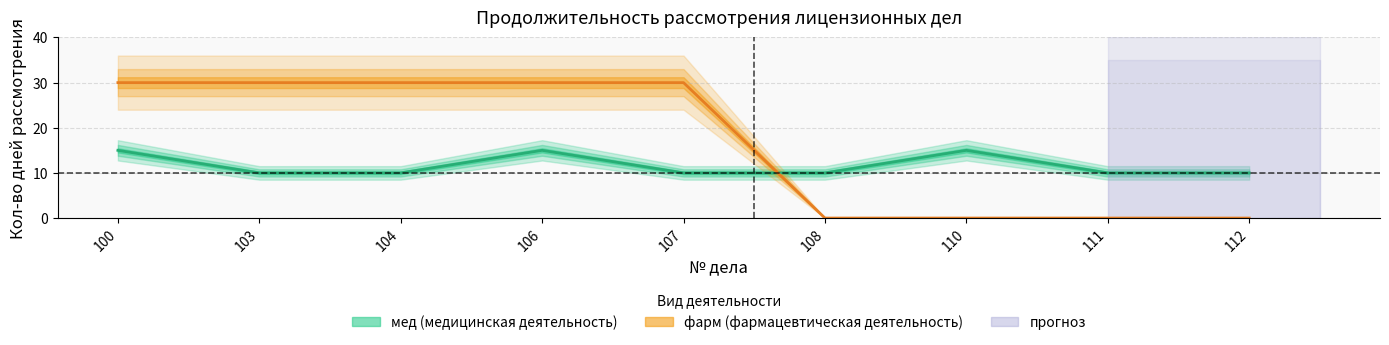

What is the difference between the second highest and second lowest values in the мед series?

5